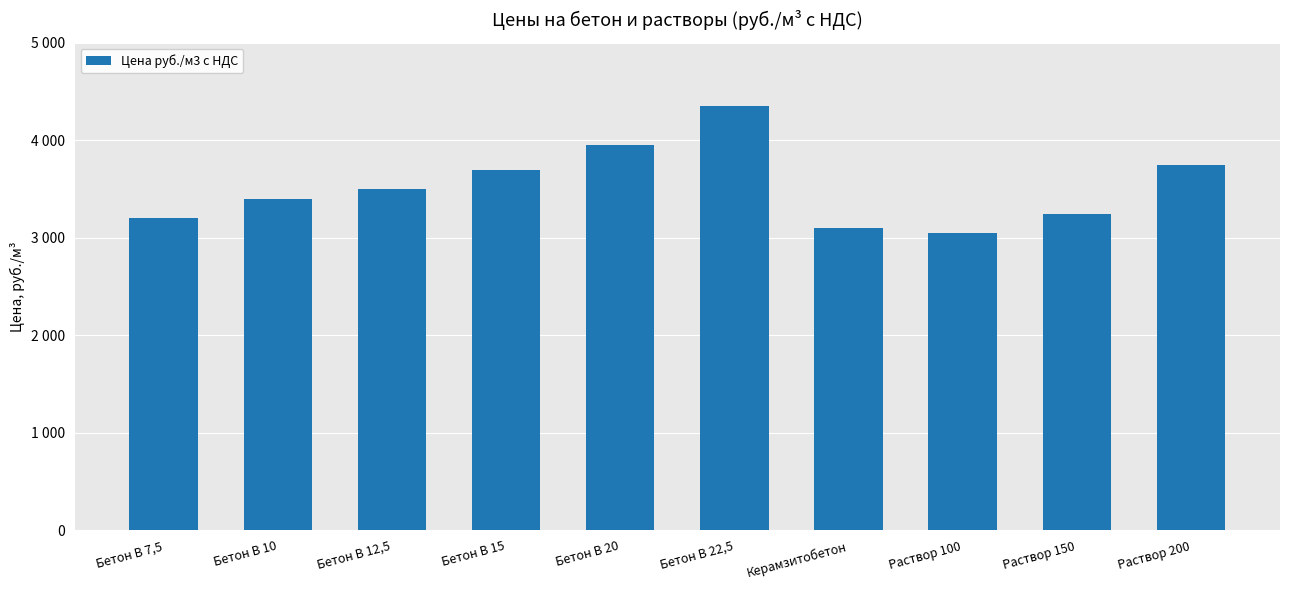

What is the change in value from Бетон В 15 to Раствор 150?

-450